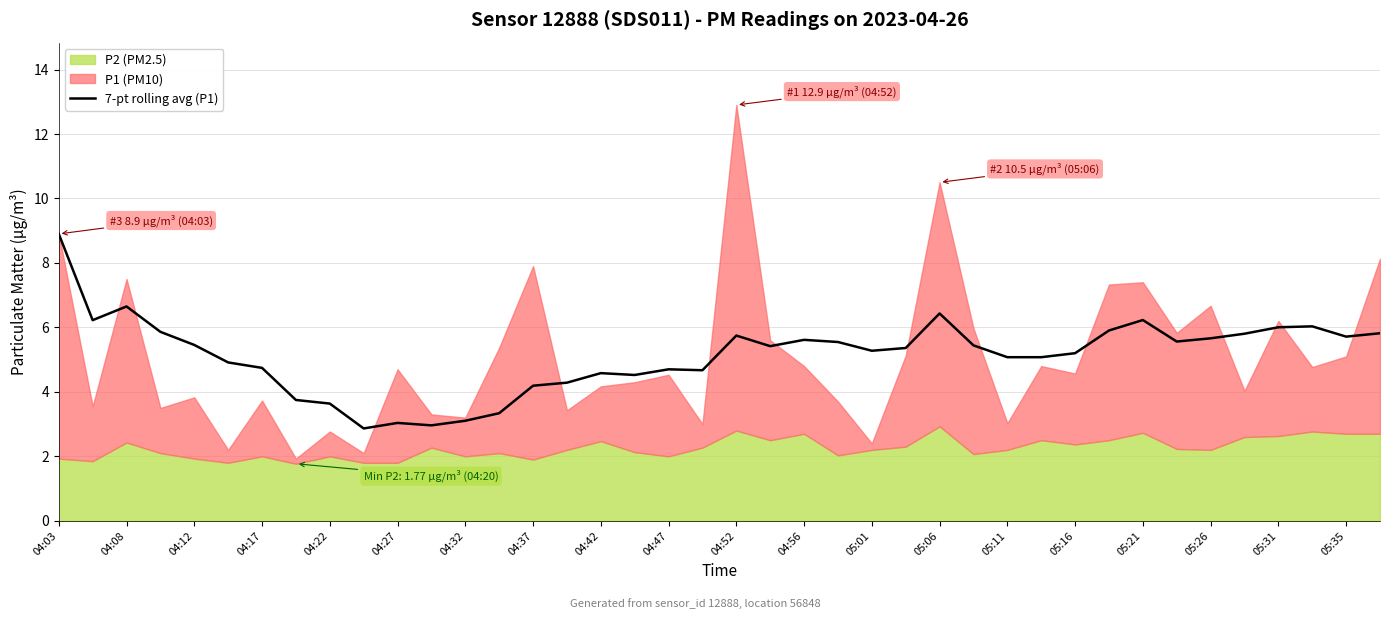

How many points are lower than both their immediate neighbors (excluding endpoints)?

9